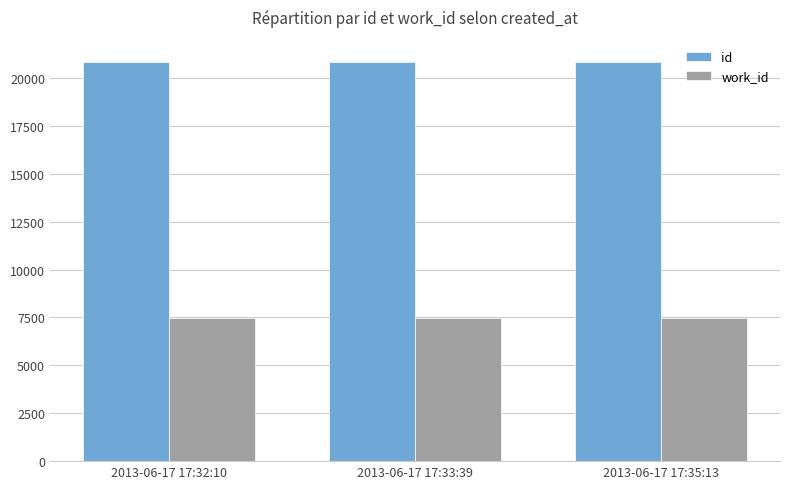

What value does the id series have at 2013-06-17 17:32:10?

20861